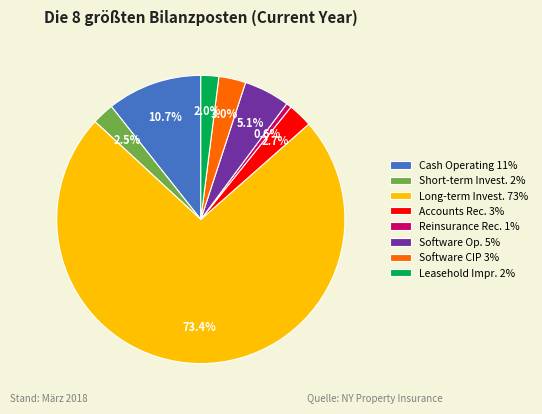

Do Software CIP 3% and Reinsurance Rec. 1% together represent more than half of the pie?

No